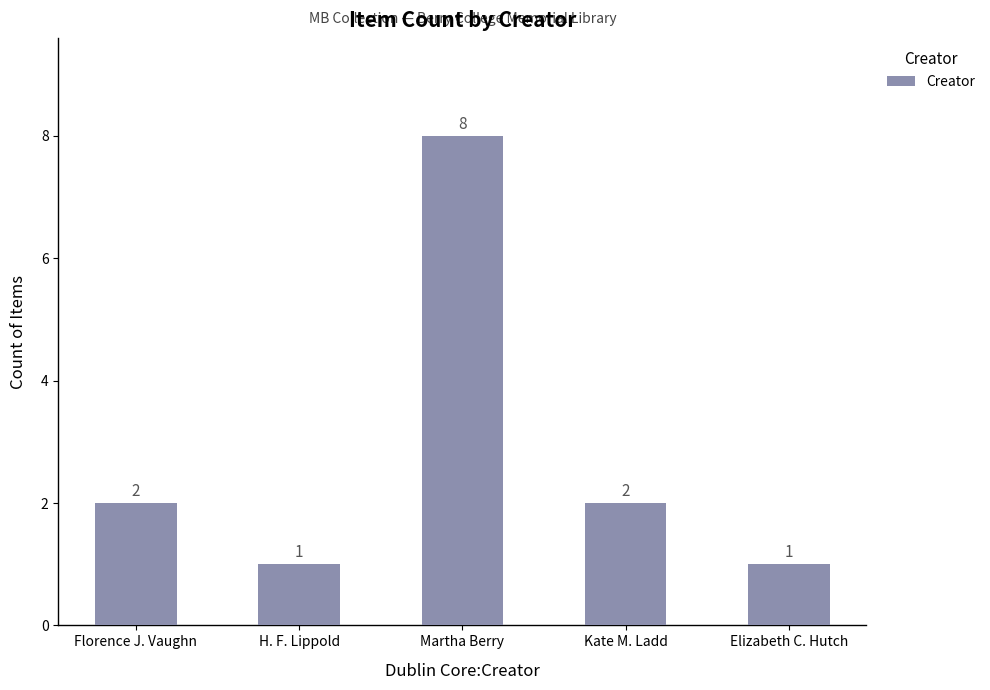

Read the value at Martha Berry.

8